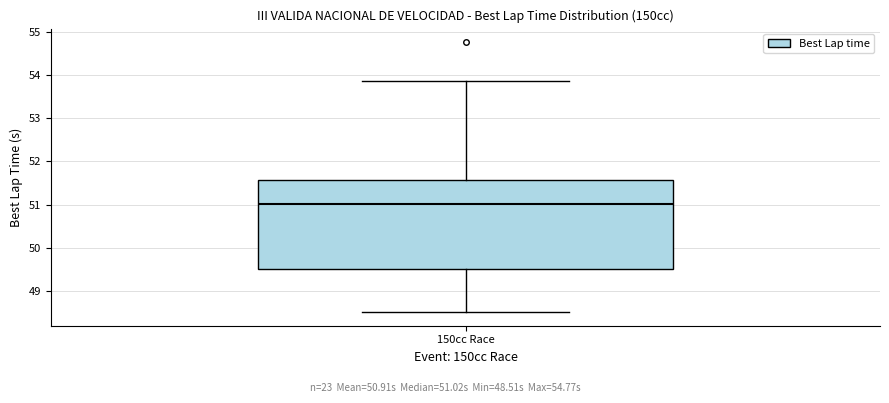

Transcribe this box plot: give where the median line is, the range the box spans, and where the two whiskers end, as read against the y-axis. The values are not printed on the chart, so give them approximately, as read against the axis.

median 51.0, box 49.5 to 51.6, whiskers 48.5 to 53.9